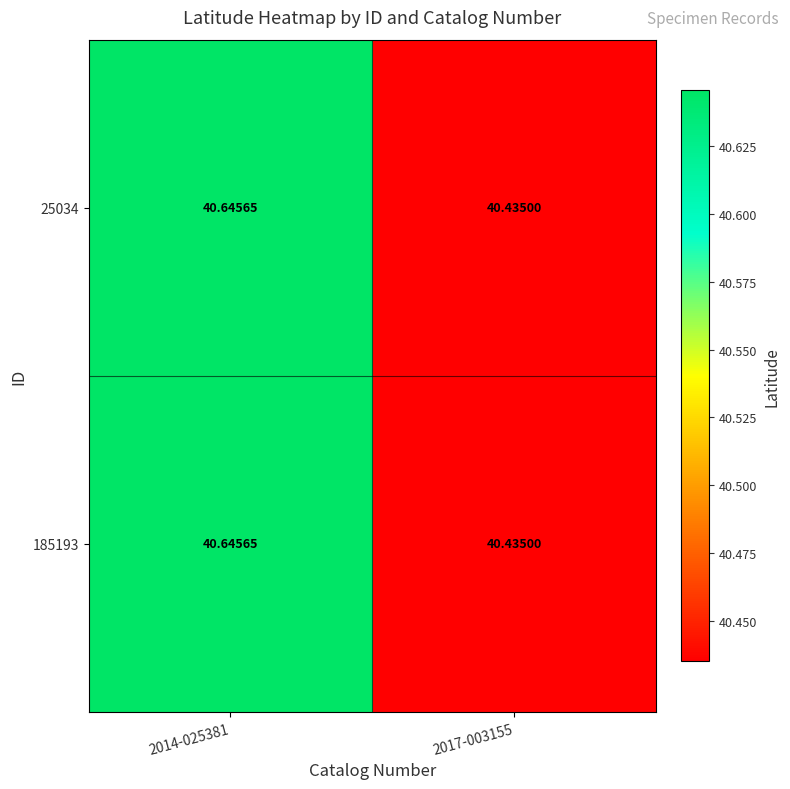

What is the total value across all series at 2014-025381?

81.3